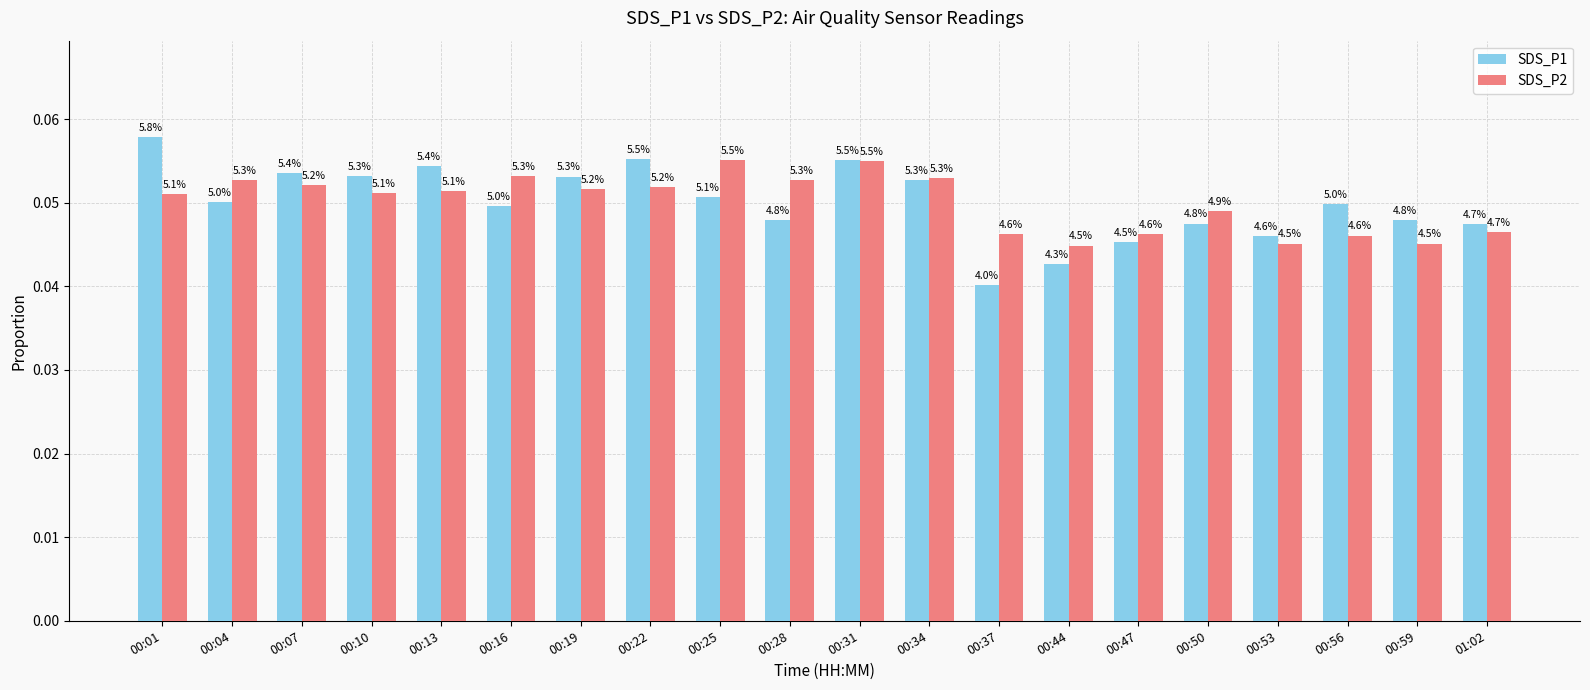

Does the chart contain stacked bars?

No